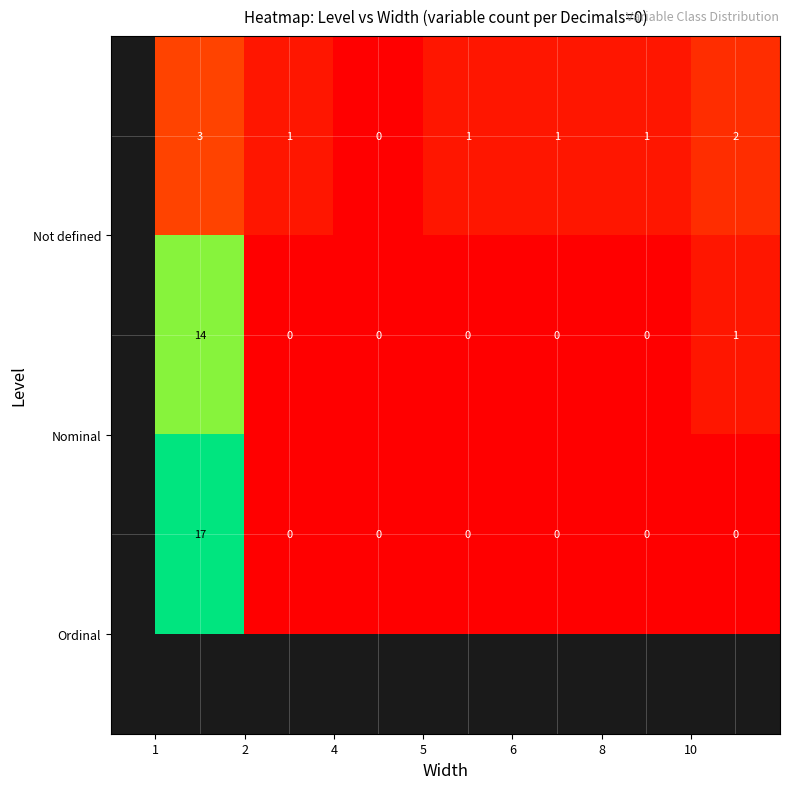

What is the maximum value shown in the chart?

17